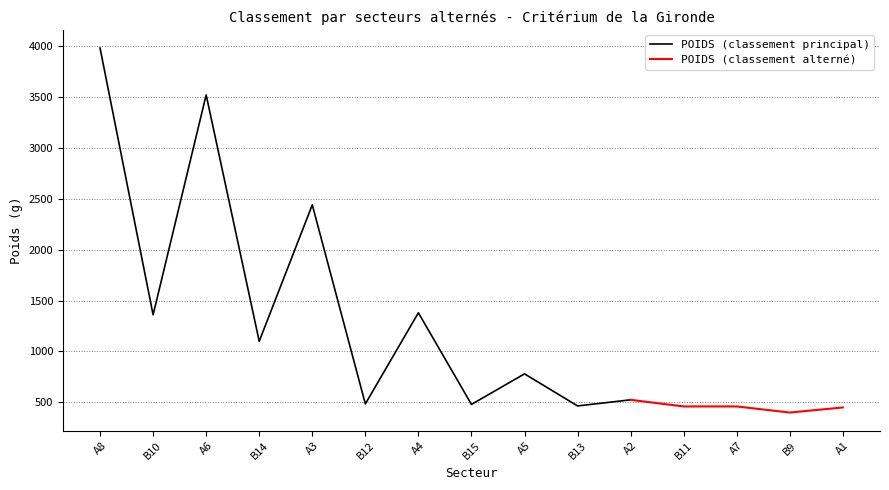

How many data points does each series have?

15